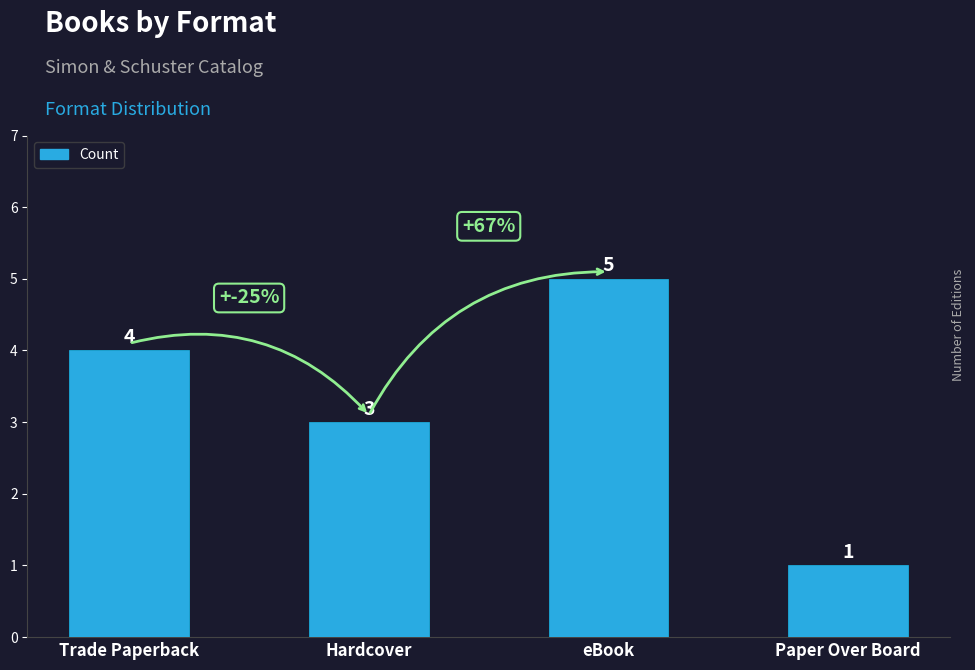

Between Paper Over Board and Trade Paperback, which is larger?

Trade Paperback